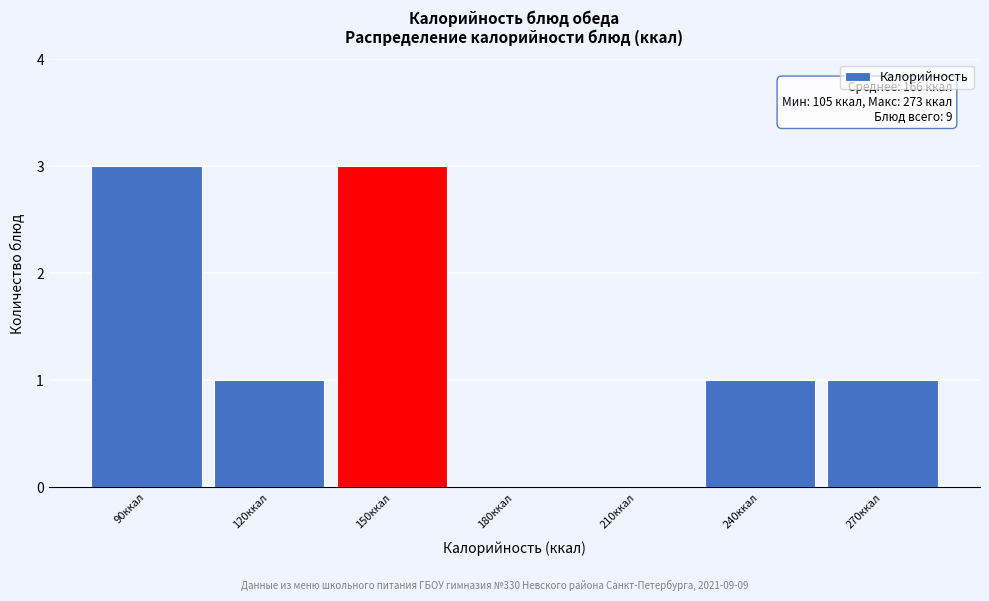

Reading right to left, transcribe all the data shown in this chart.

270ккал=1	240ккал=1	210ккал=0	180ккал=0	150ккал=3	120ккал=1	90ккал=3